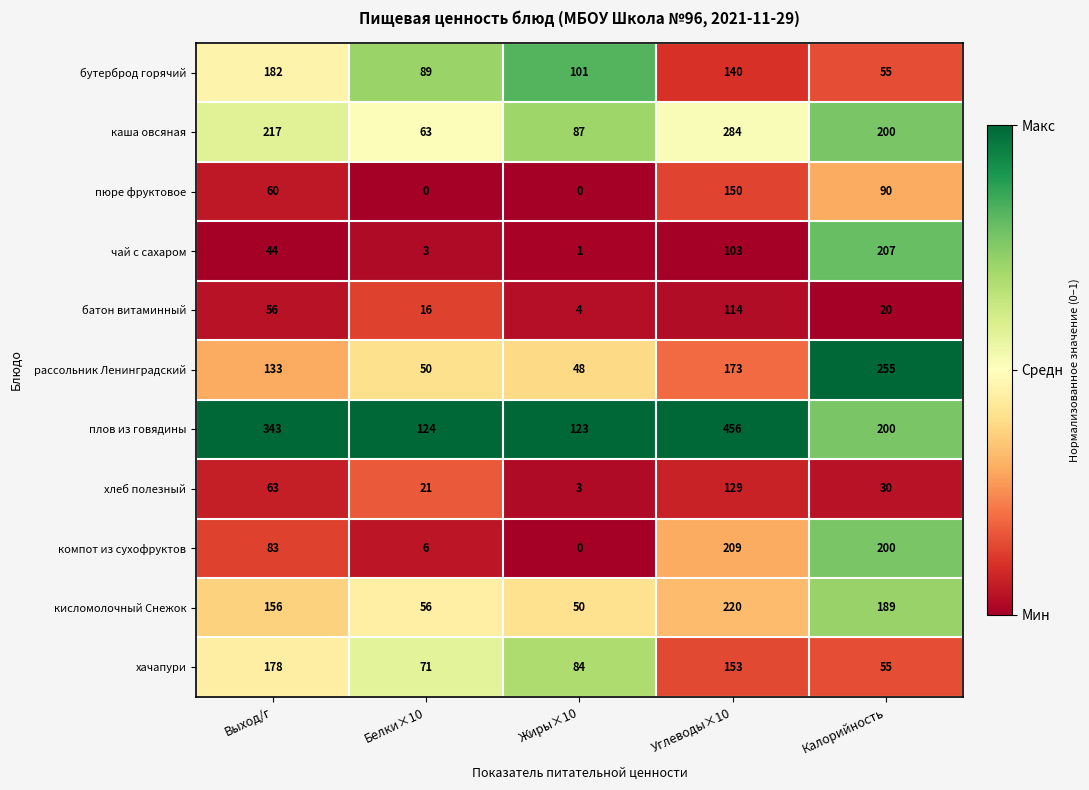

The каша овсяная series shows 284 at Углеводы×10. True or false?

True